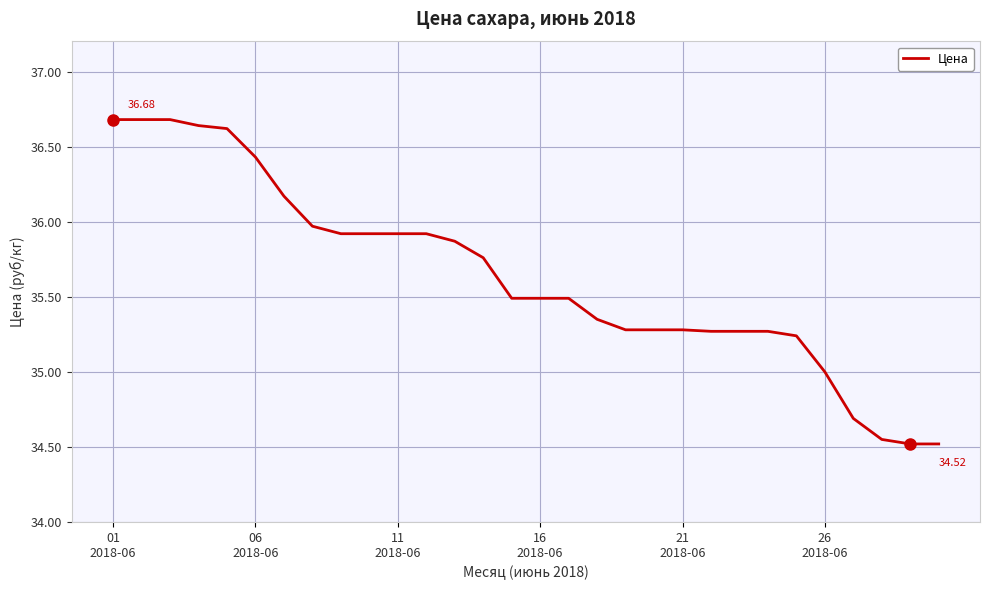

What is the maximum value shown in the chart?

36.7